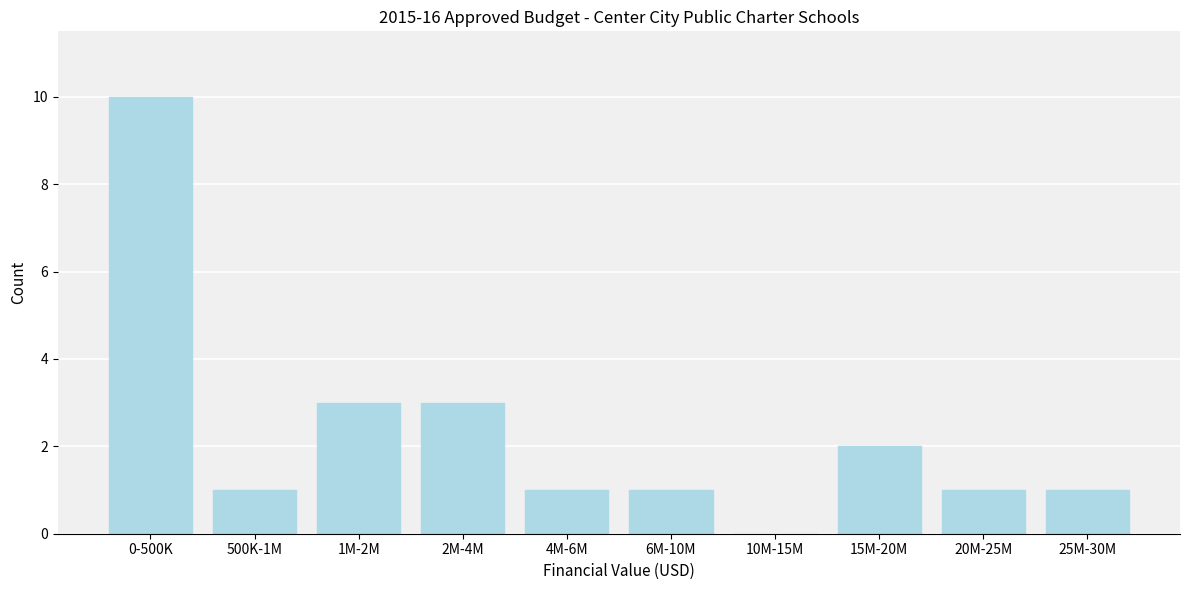

Reading left to right, extract all data points from this chart.

0-500K=10	500K-1M=1	1M-2M=3	2M-4M=3	4M-6M=1	6M-10M=1	10M-15M=0	15M-20M=2	20M-25M=1	25M-30M=1